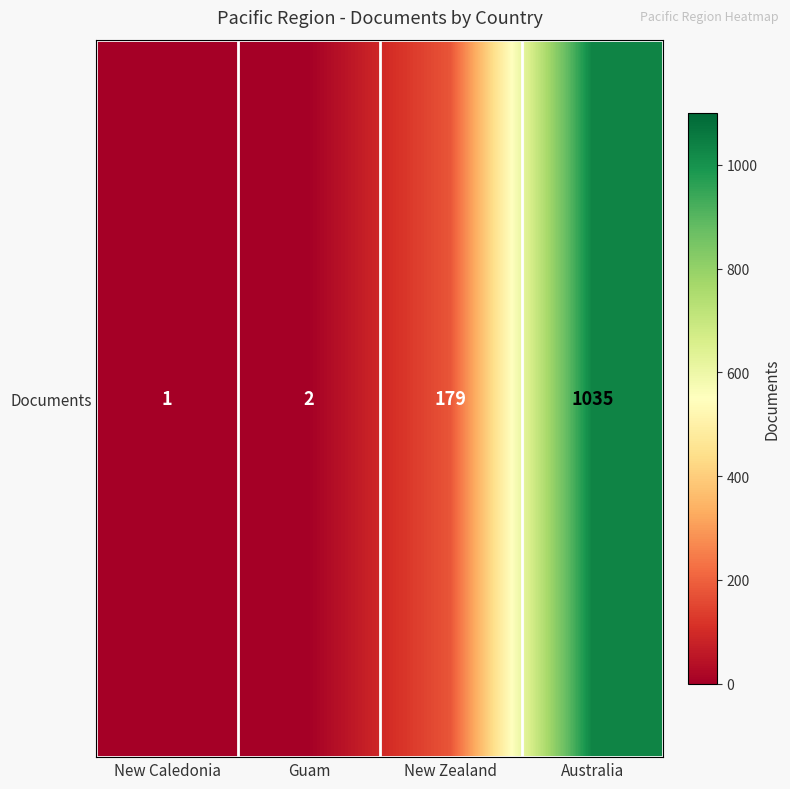

What is the maximum value shown in the chart?

1035